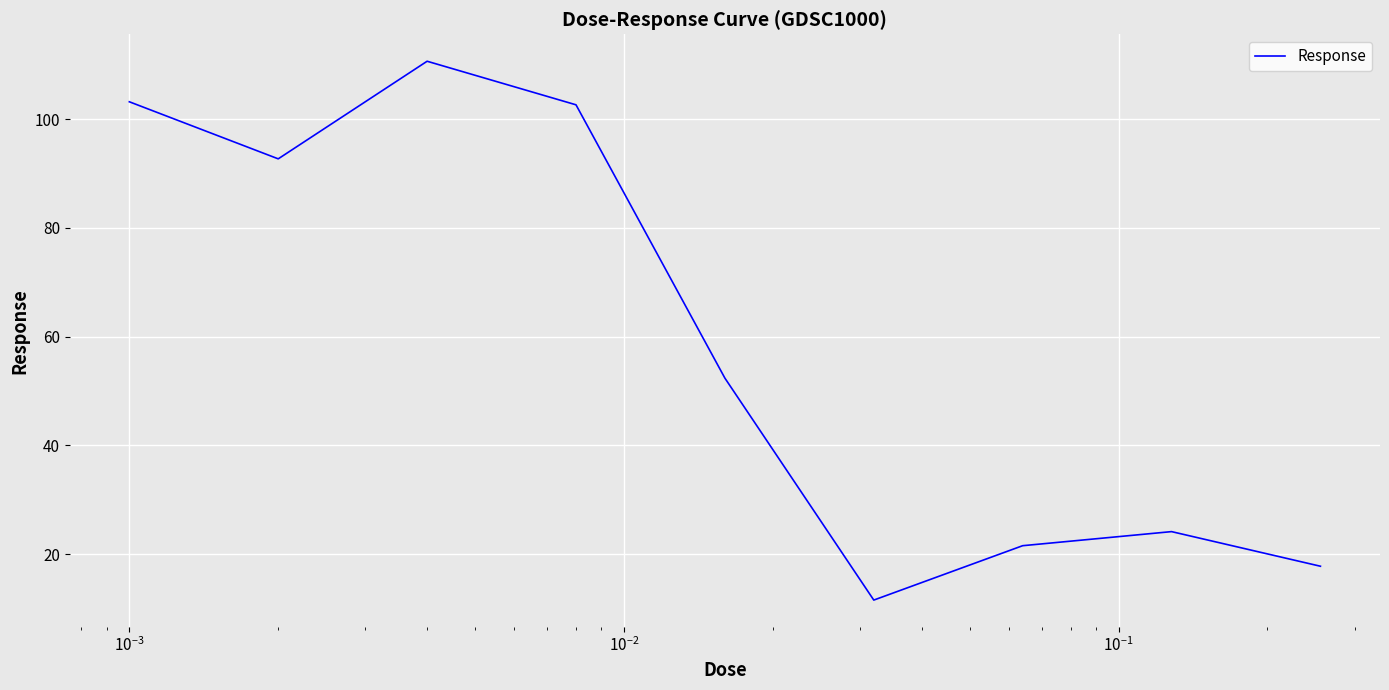

What is the smallest value displayed?

11.5